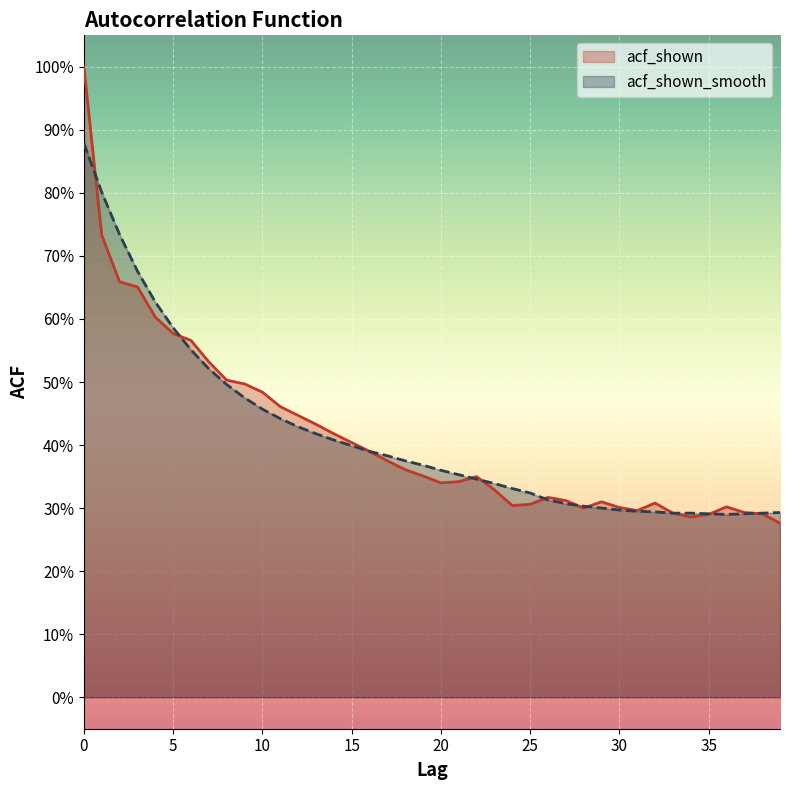

How many interior local peaks does the acf_shown series have?

5